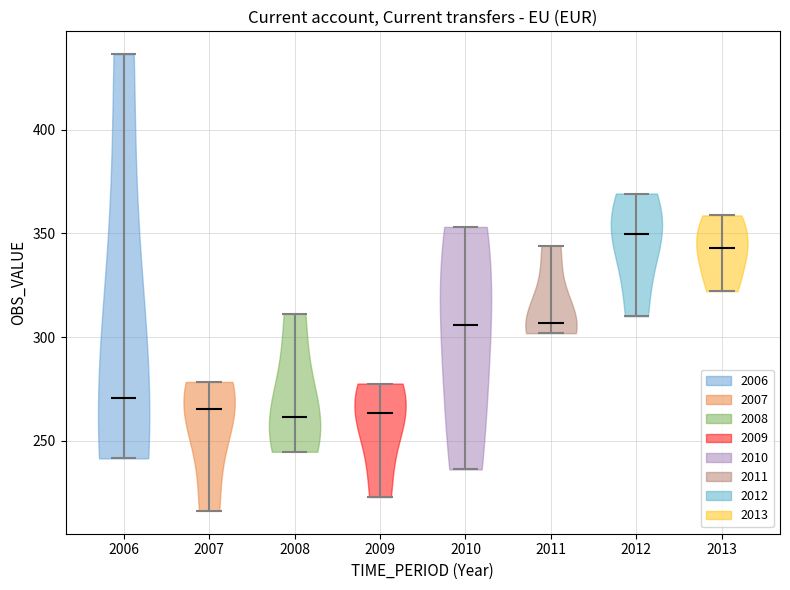

Reading left to right, read every violin against the y-axis: where its median line is, and the lowest and highest points it reaches. The values are not printed on the chart, so give them approximately, as read against the axis.

2006: median line 270, lowest point 240, highest point 435
2007: median line 265, lowest point 215, highest point 280
2008: median line 260, lowest point 245, highest point 310
2009: median line 265, lowest point 225, highest point 280
2010: median line 305, lowest point 235, highest point 355
2011: median line 305, lowest point 300, highest point 345
2012: median line 350, lowest point 310, highest point 370
2013: median line 345, lowest point 320, highest point 360